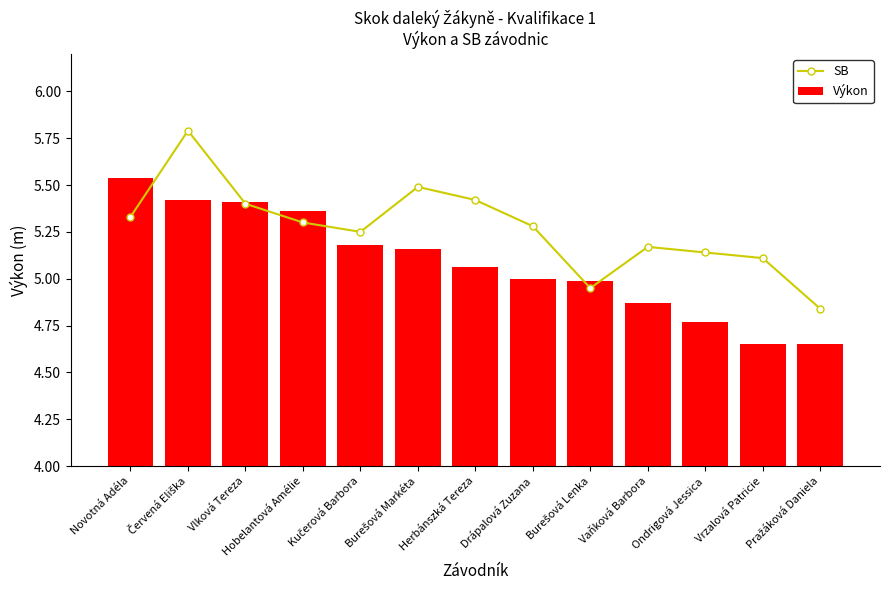

Reading left to right, transcribe all the data shown in this chart.

SB: Novotná Adéla=5.3	Červená Eliška=5.8	Vlková Tereza=5.4	Hobelantová Amélie=5.3	Kučerová Barbora=5.2	Burešová Markéta=5.5	Herbánszká Tereza=5.4	Drápalová Zuzana=5.3	Burešová Lenka=5.0	Vaňková Barbora=5.2	Ondrigová Jessica=5.1	Vrzalová Patricie=5.1	Pražáková Daniela=4.8
Výkon: Novotná Adéla=5.5	Červená Eliška=5.4	Vlková Tereza=5.4	Hobelantová Amélie=5.4	Kučerová Barbora=5.2	Burešová Markéta=5.2	Herbánszká Tereza=5.1	Drápalová Zuzana=5.0	Burešová Lenka=5.0	Vaňková Barbora=4.9	Ondrigová Jessica=4.8	Vrzalová Patricie=4.7	Pražáková Daniela=4.7